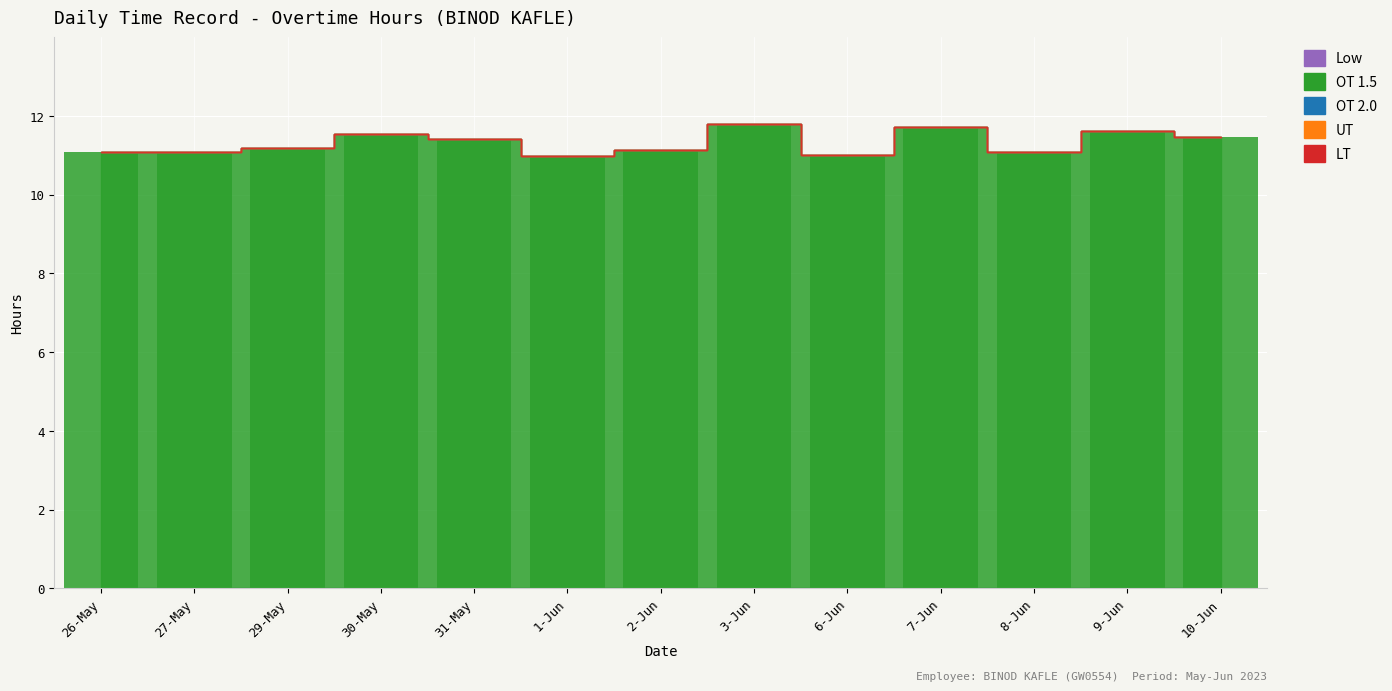

What is the label of the 9th bar from the left?

6-Jun